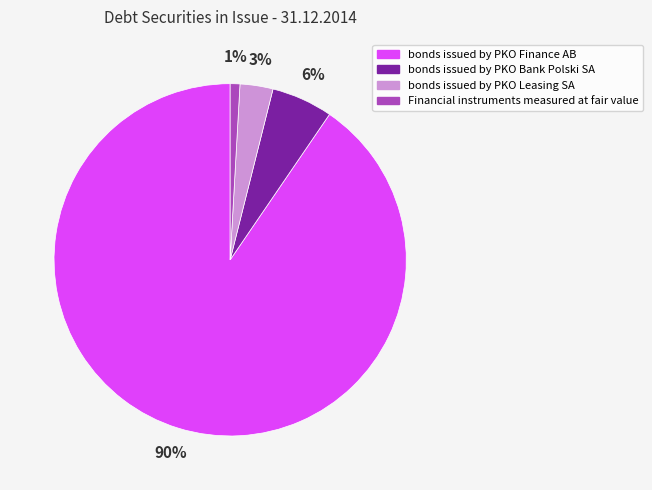

Is the sum of bonds issued by PKO Bank Polski SA and bonds issued by PKO Finance AB greater than half?

Yes